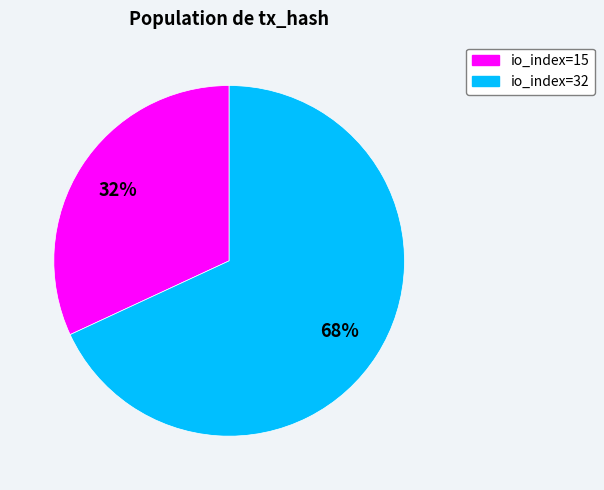

To the nearest percent, what portion does io_index=15 represent?

32%